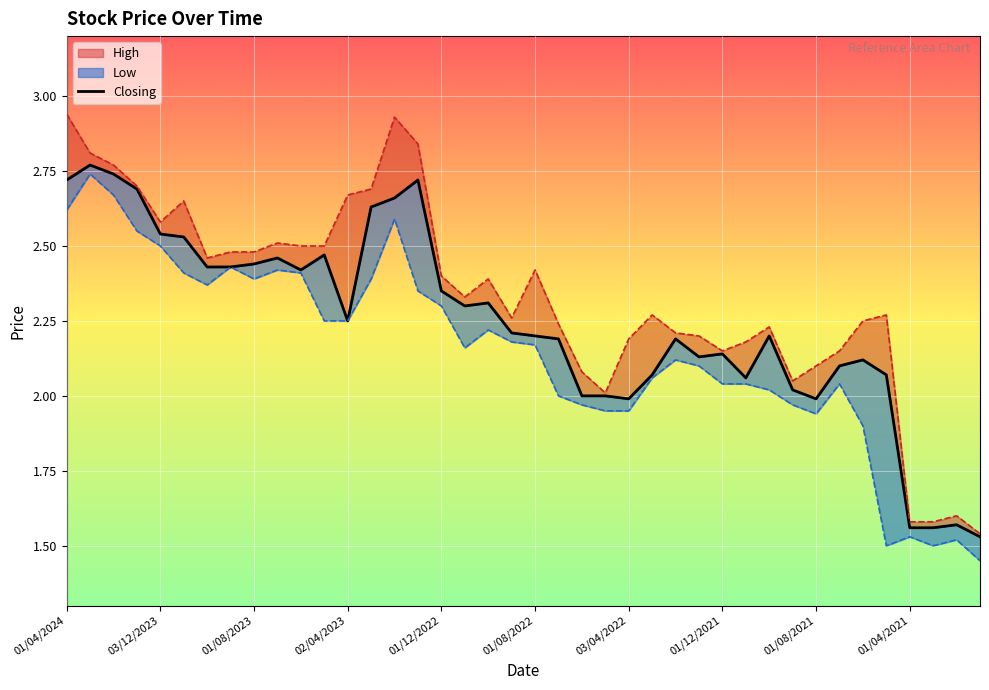

What value does the data have at 19?

2.2